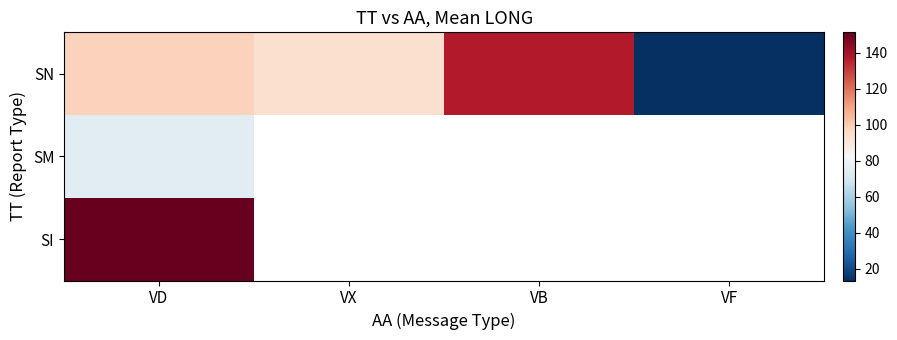

At which label does SN reach its peak?

VB